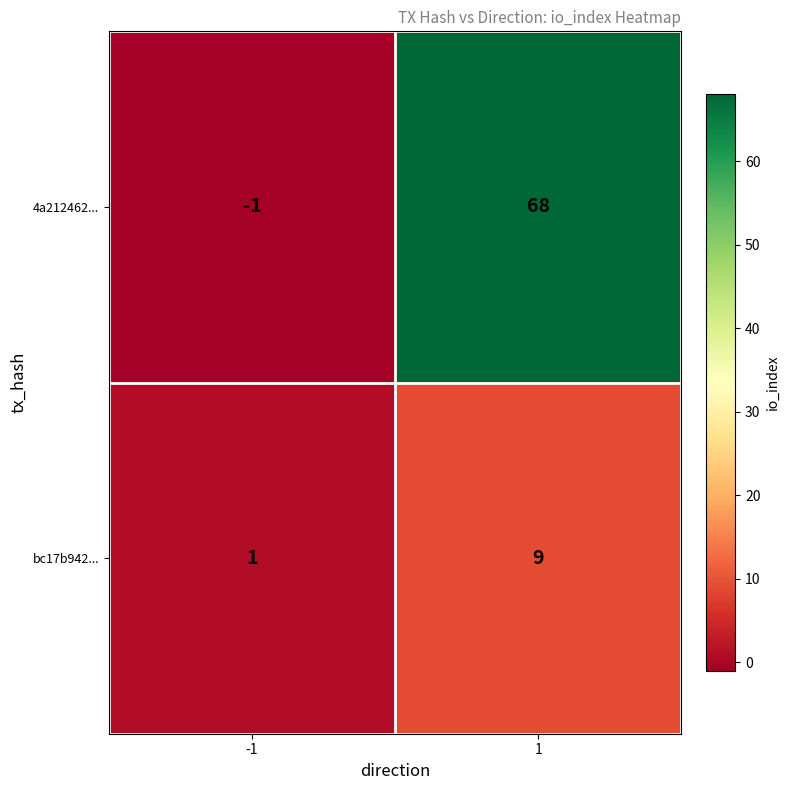

Count the number of data series in this chart.

2